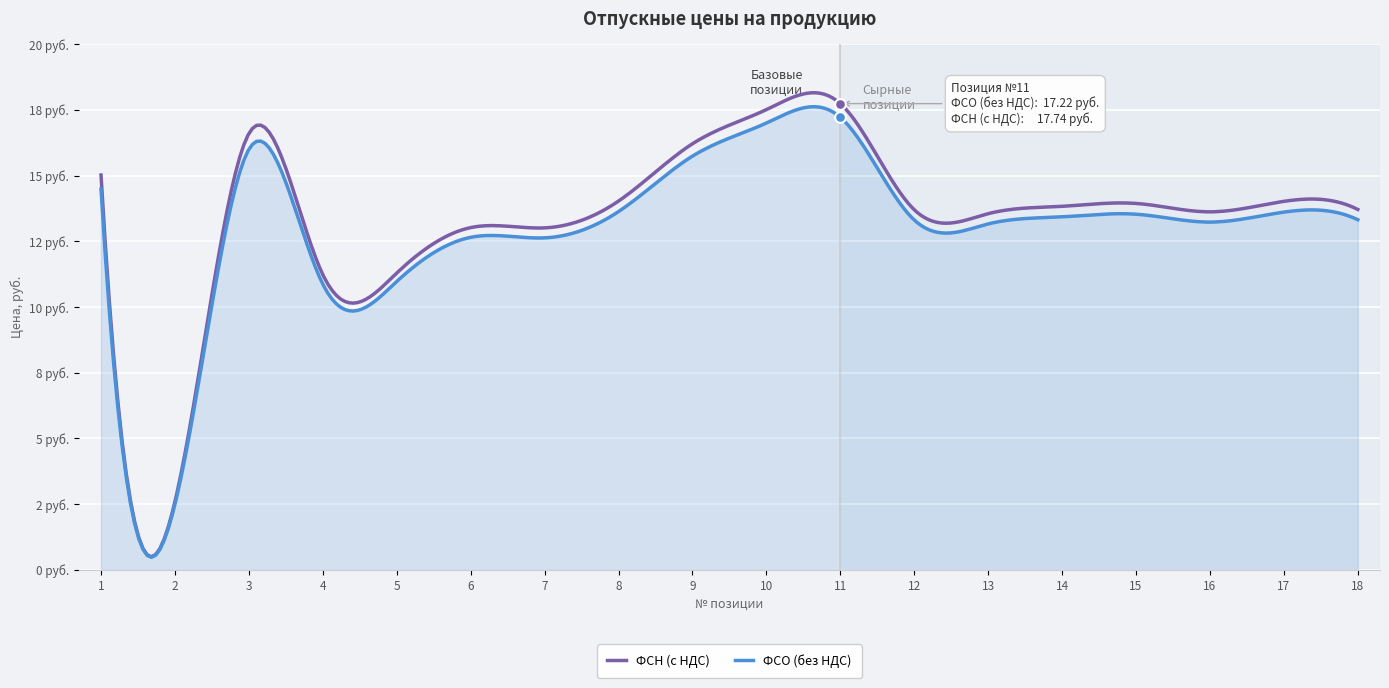

Which series reaches the minimum Y coordinate?

ФСО (without VAT)